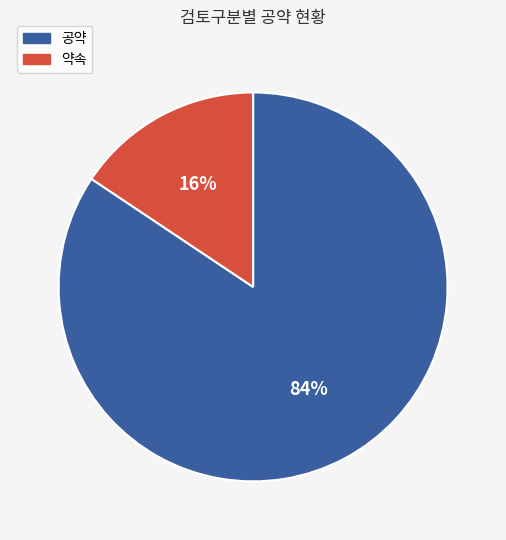

What is the smallest slice in the pie chart?

약속